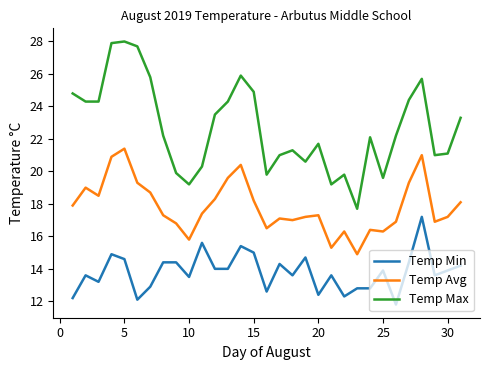

True or false: Temp Avg and Temp Max intersect in this chart.

False